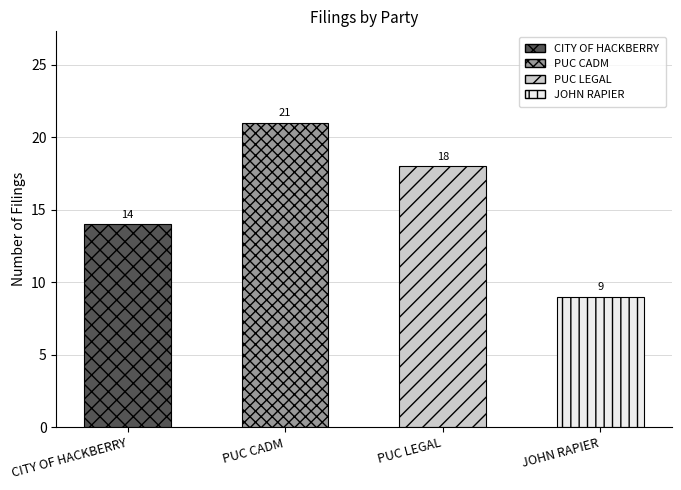

Approximately how many times larger is the value at CITY OF HACKBERRY compared to JOHN RAPIER?

1.6